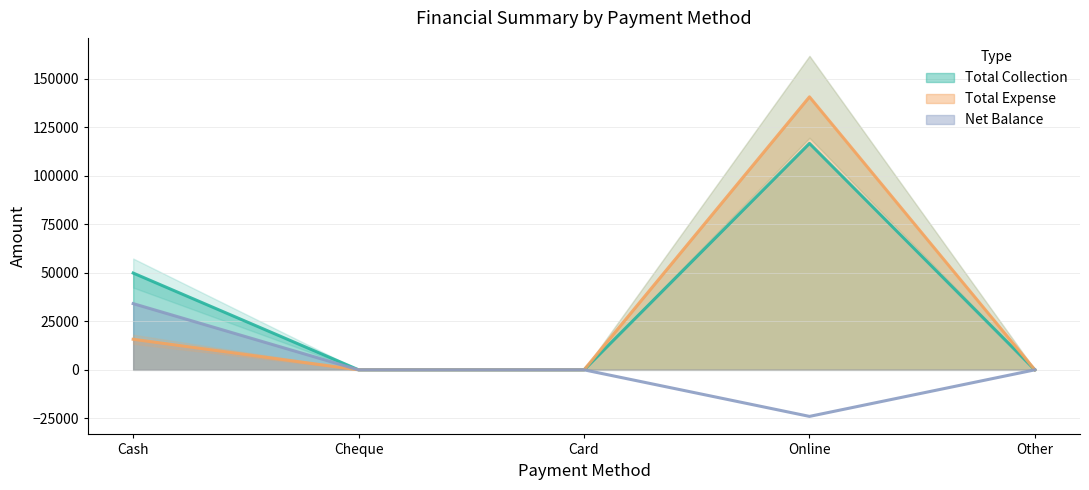

Is it true that Net Balance equals 32670 at Other?

False